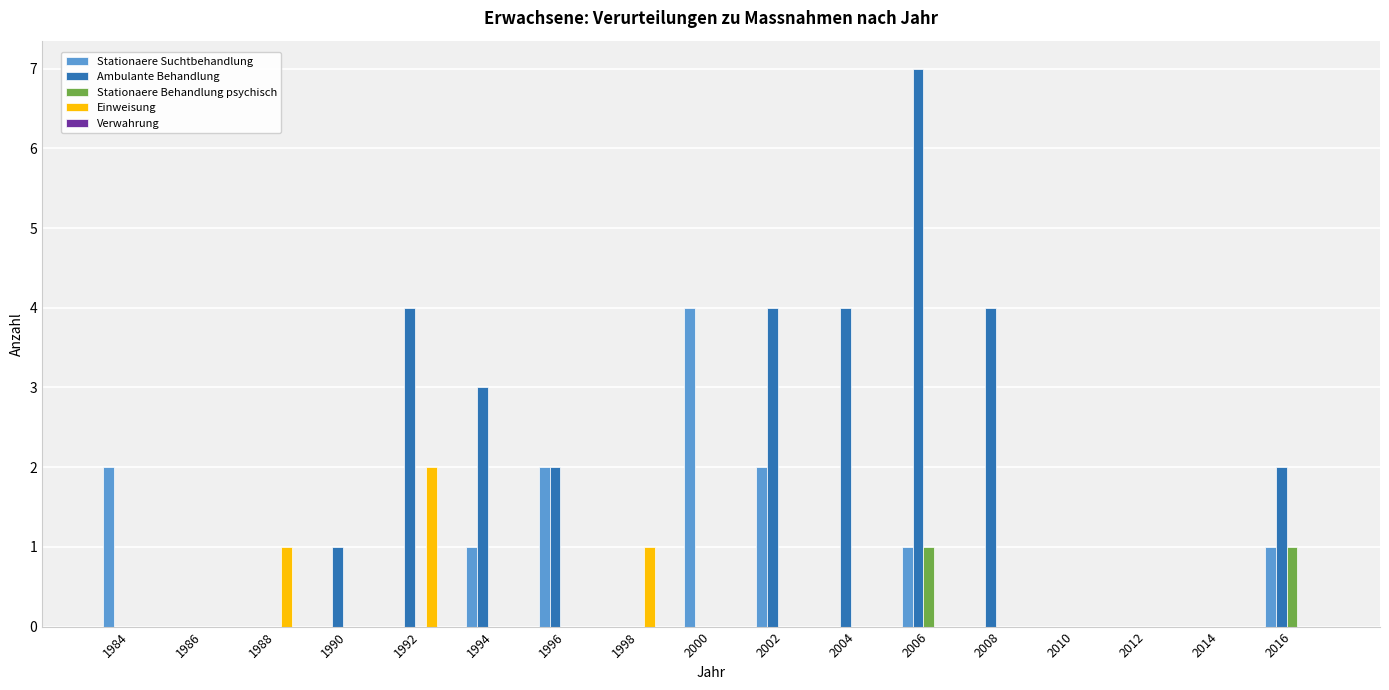

True or false: Einweisung has a value of 0 at 1996.

True